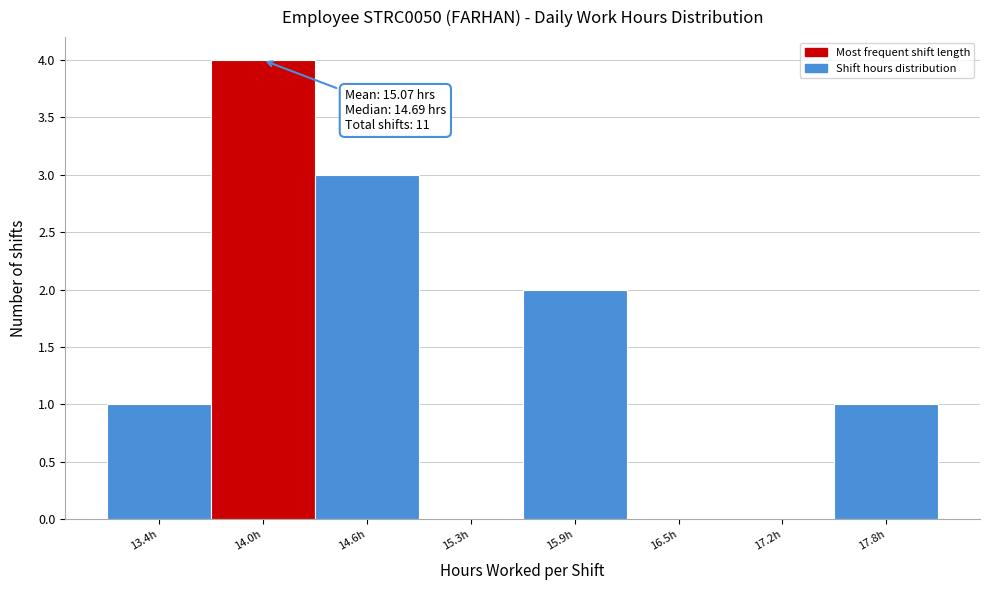

Reading left to right, list all the values displayed in this chart.

13.4h=1	14.0h=4	14.6h=3	15.3h=0	15.9h=2	16.5h=0	17.2h=0	17.8h=1